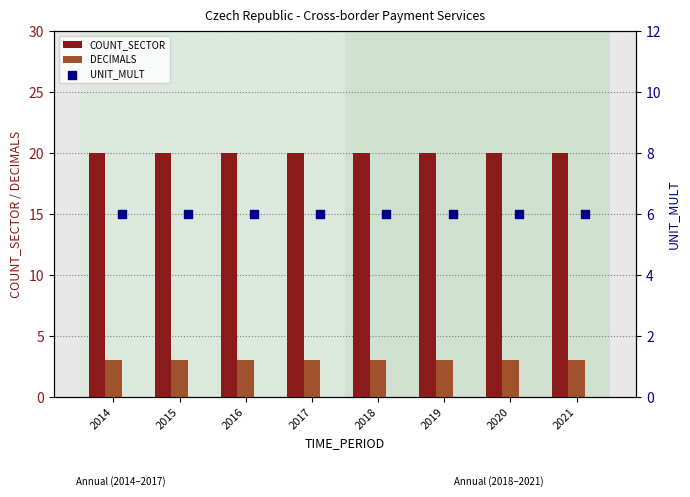

Which series reaches the maximum Y coordinate?

COUNT_SECTOR